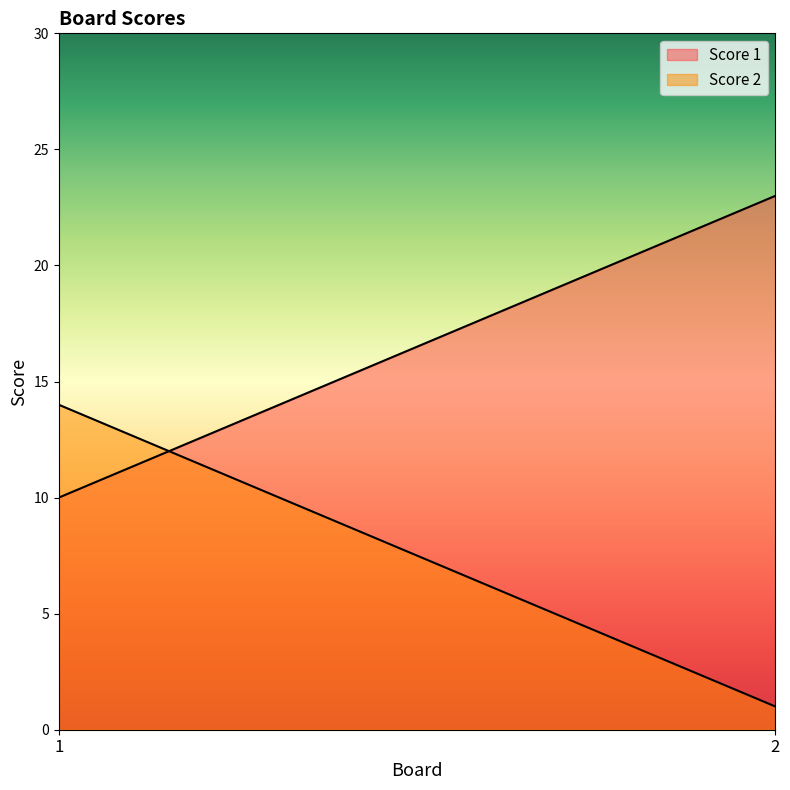

Which has a higher value, 2 or 1?

2